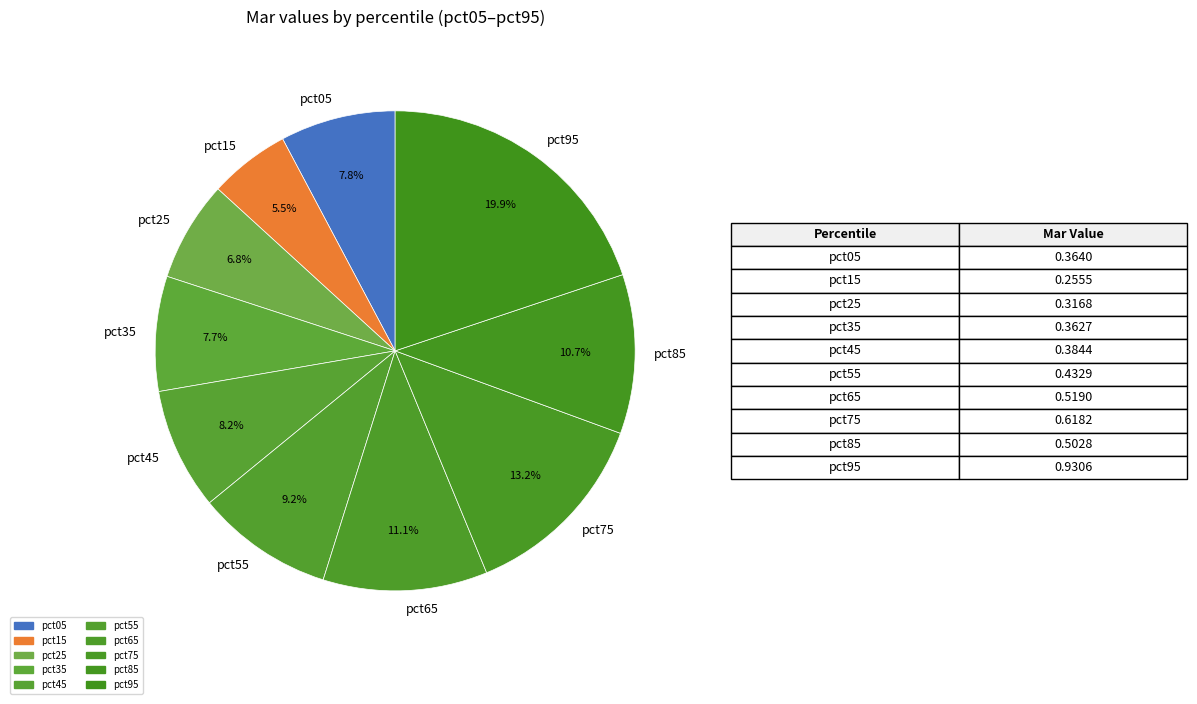

Does pct25 account for over 50% of the chart?

No